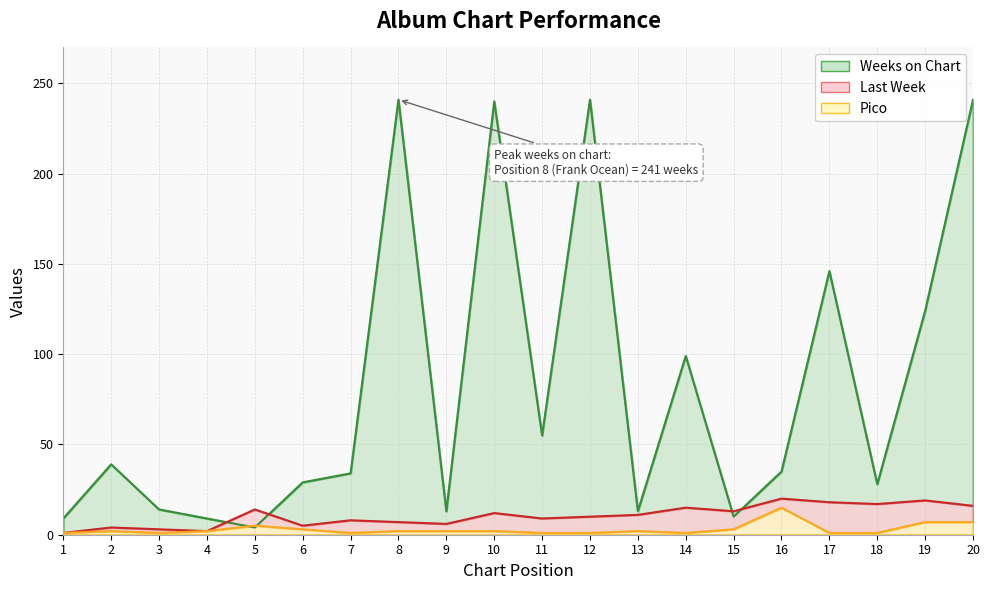

Between 20 and 6, which is larger?

20